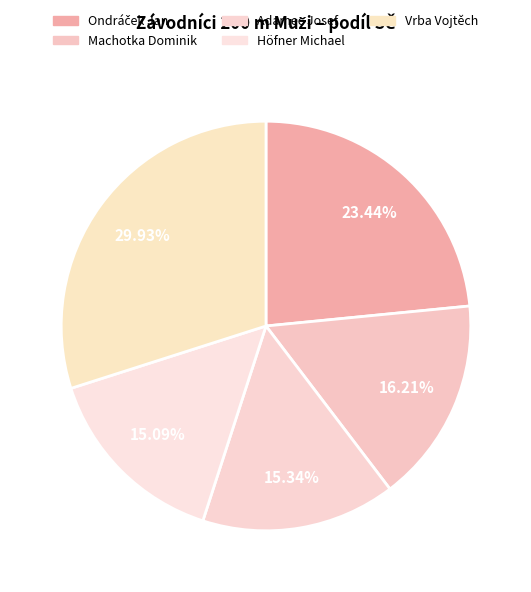

Approximately how many times larger is the value at Adamec Josef compared to Ondráček Jan?

0.7